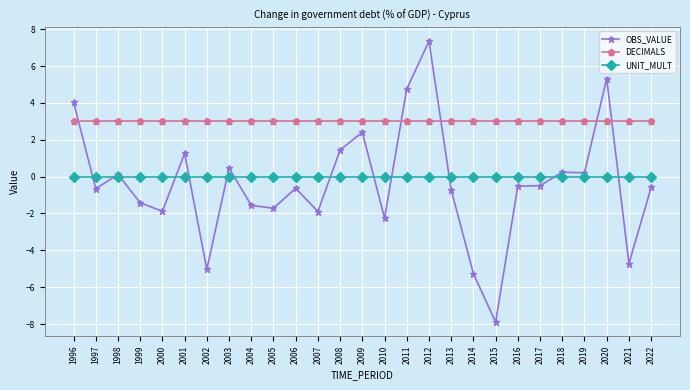

What is the maximum value shown in the chart?

7.3